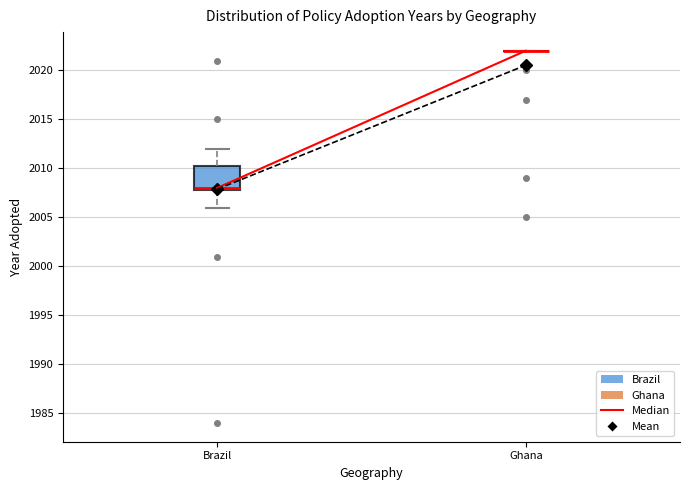

Comparing the boxes themselves (not the whiskers), which one is the tallest?

Brazil